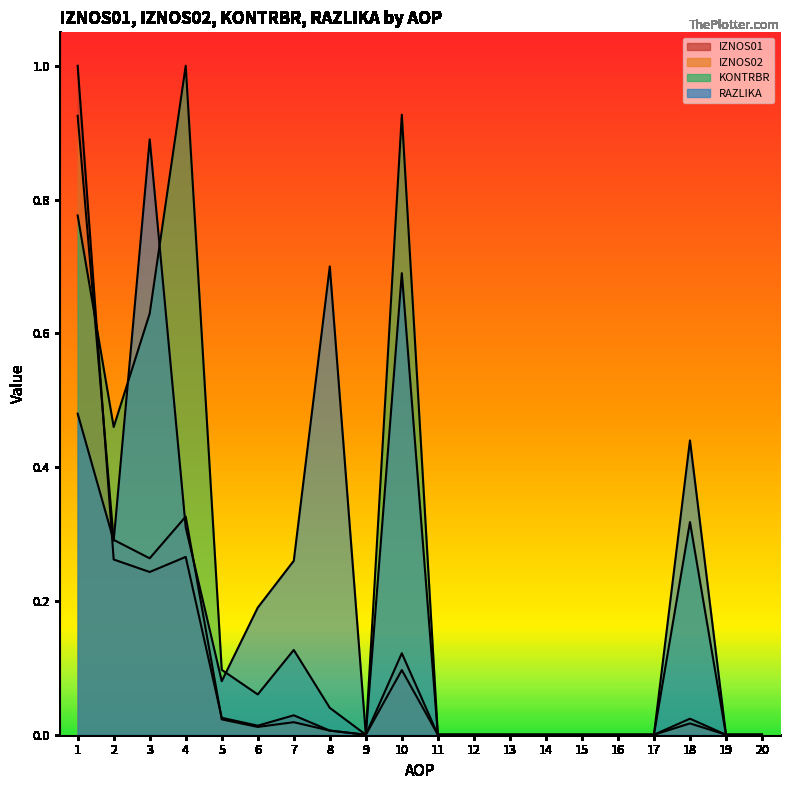

What is the average value of the KONTRBR series?

0.2